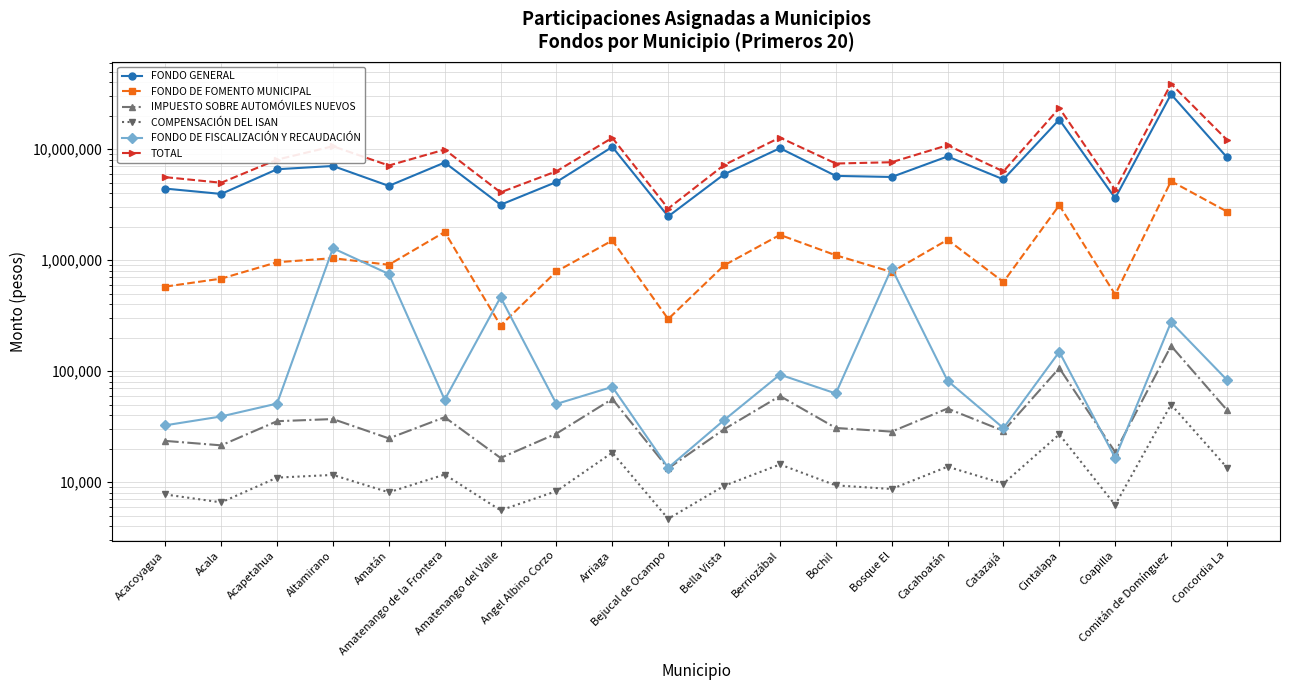

What is the total value across all series at Arriaga?

24782587